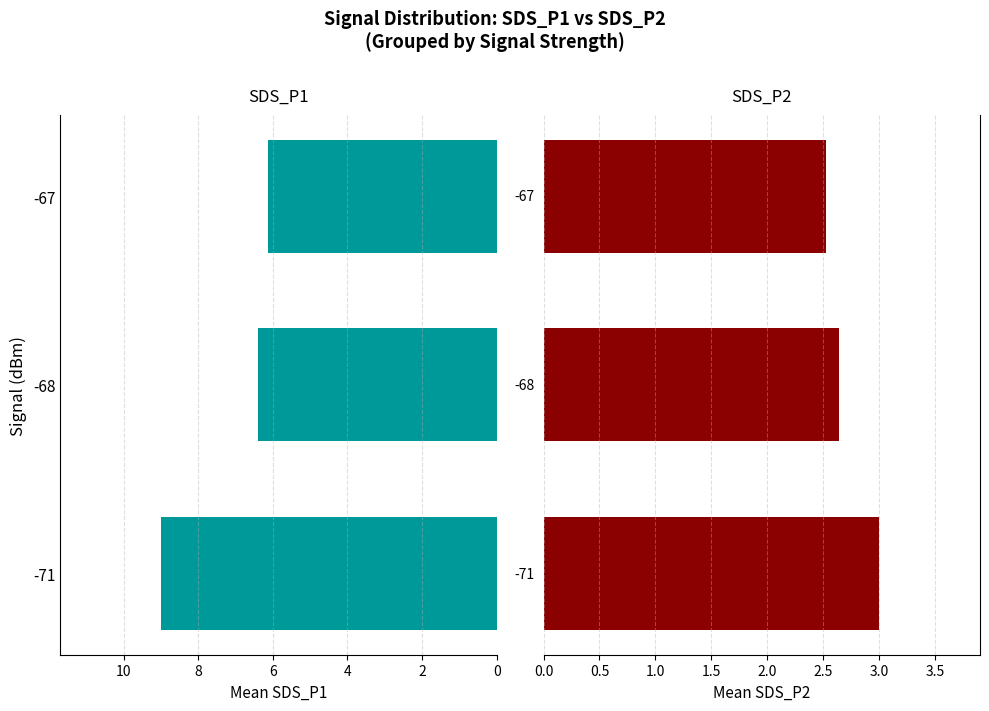

Rank the series by their average value, from lowest to highest.

SDS_P2, SDS_P1